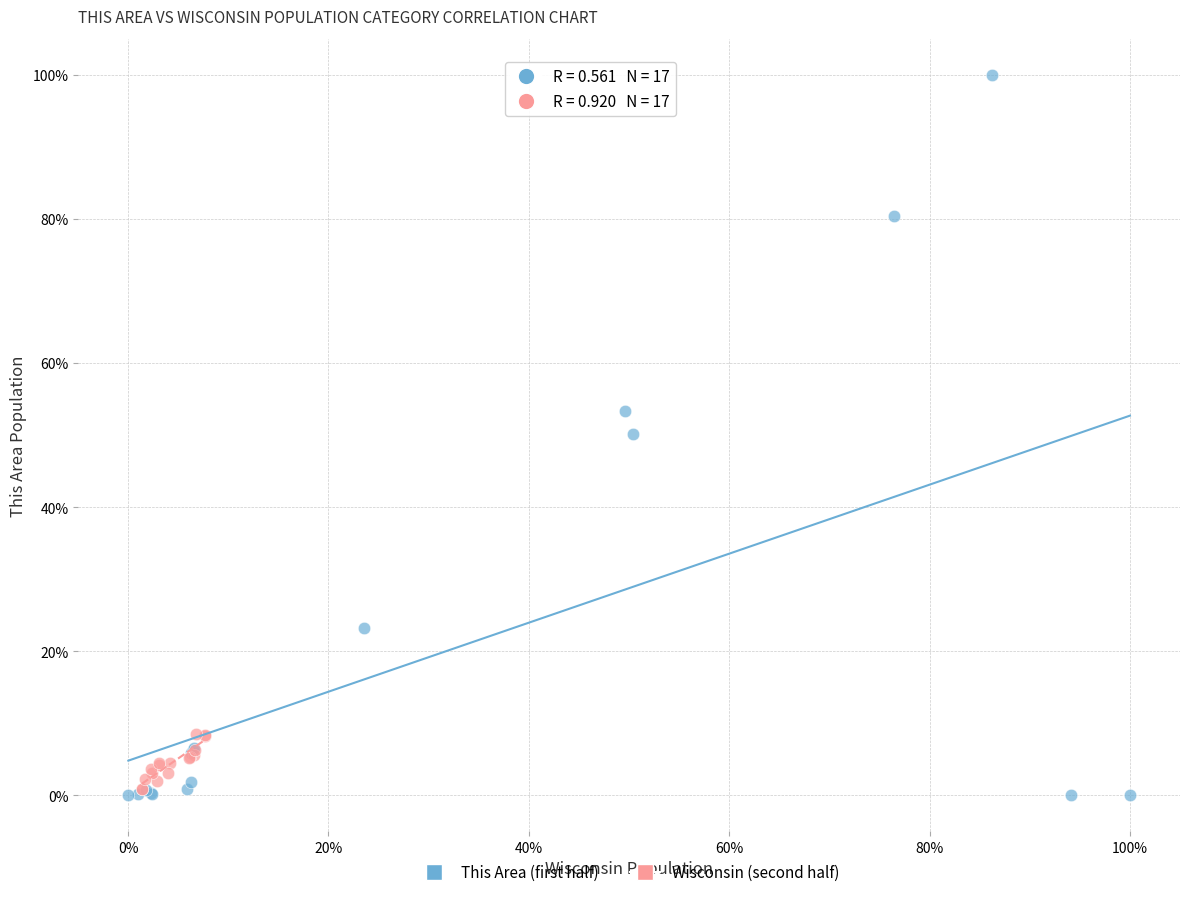

What are all the series names shown in the legend?

This Area (first half), Wisconsin (second half)